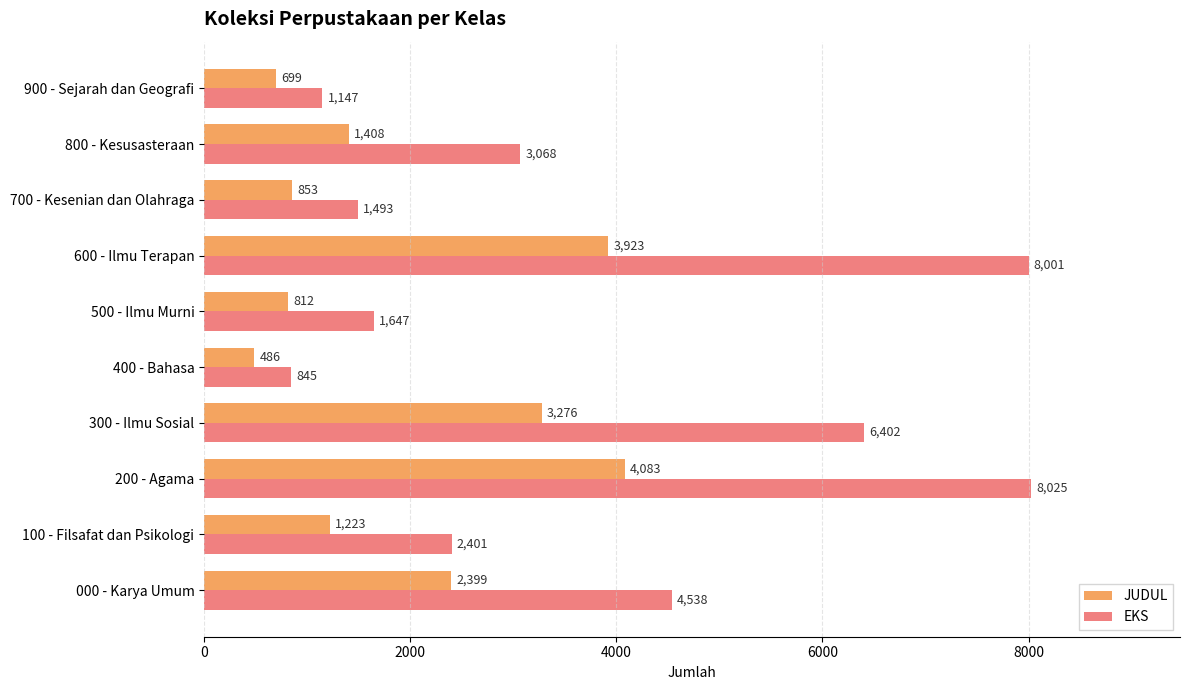

What is the sum of all EKS values?

37567